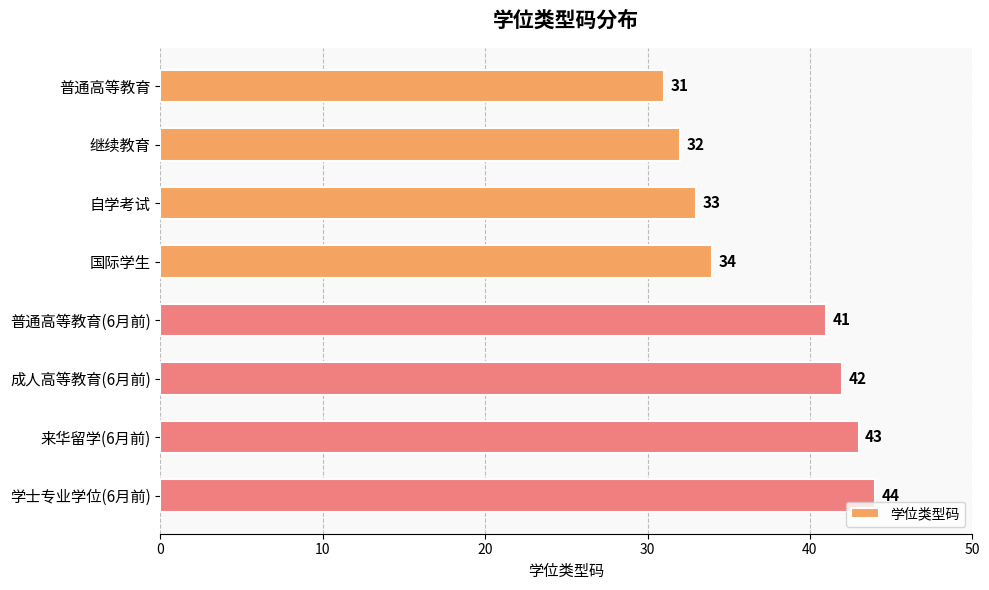

List the labels in order of value, largest first.

学士专业学位(6月前), 来华留学(6月前), 成人高等教育(6月前), 普通高等教育(6月前), 国际学生, 自学考试, 继续教育, 普通高等教育